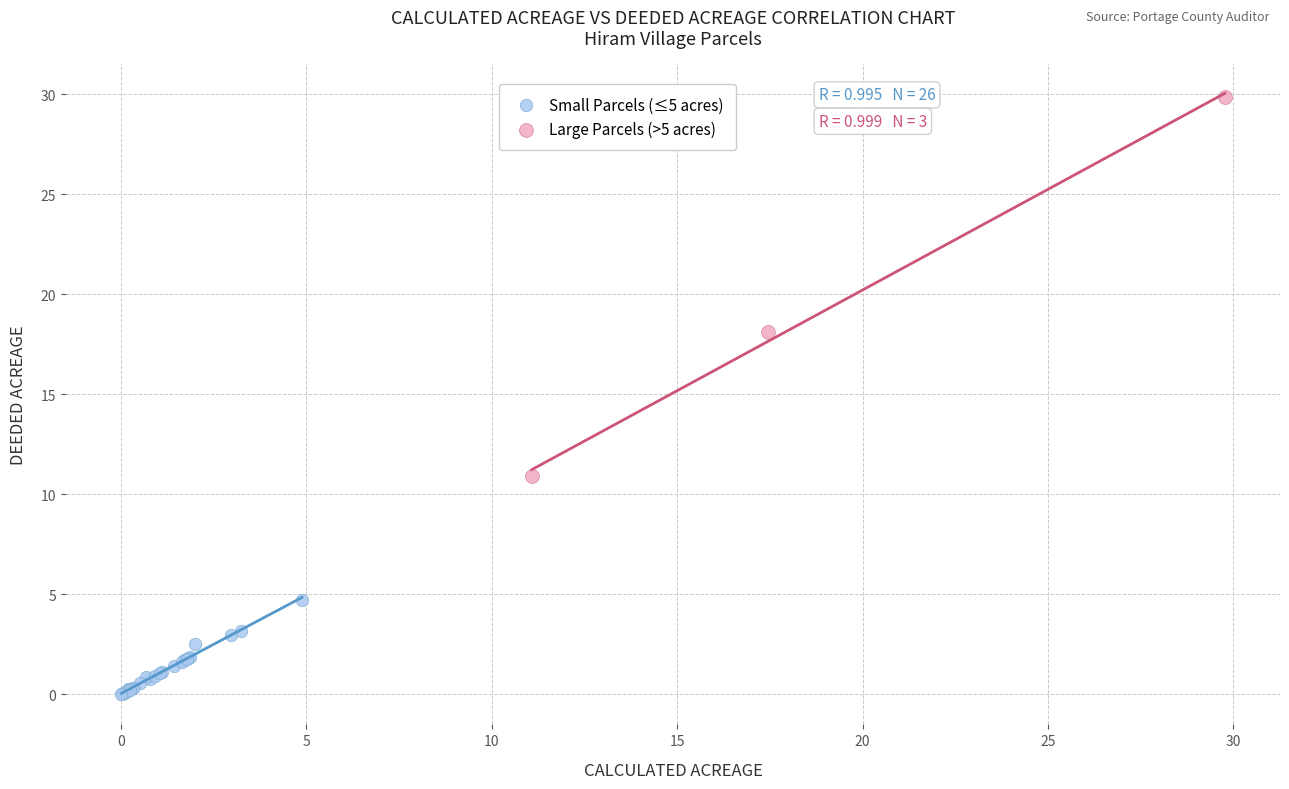

Which series has the largest Y range (max minus min)?

Large Parcels (>5 acres)